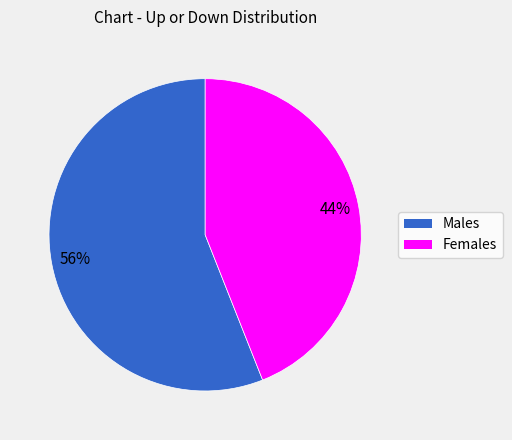

To the nearest percent, what is the average slice percentage?

50%